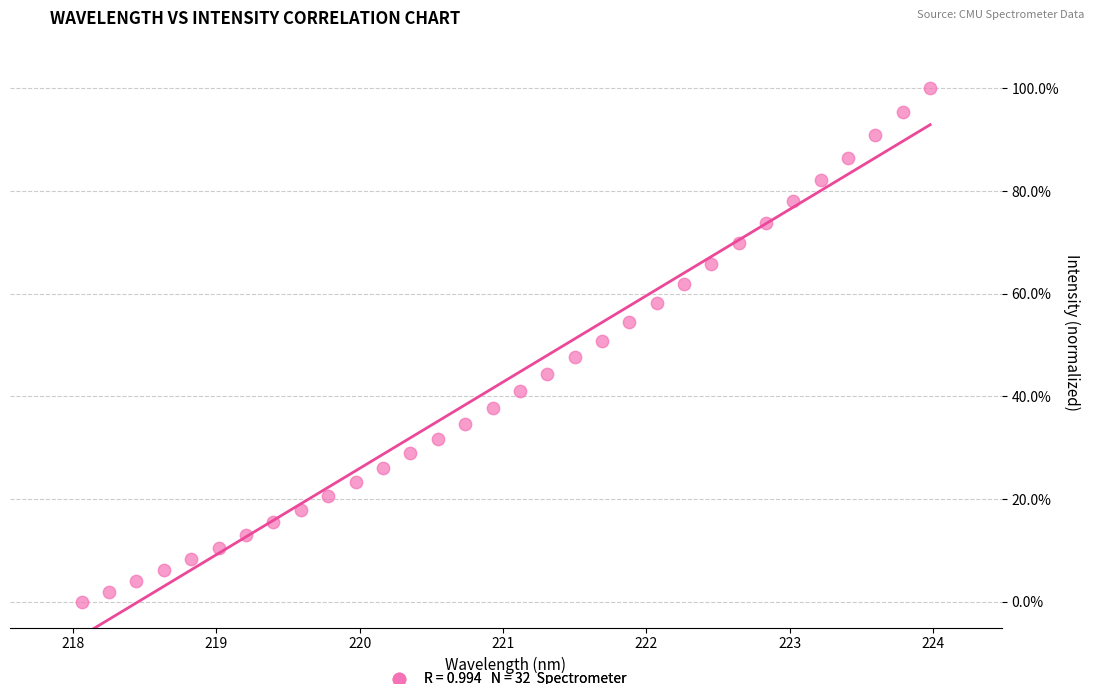

What is the range of Y values (max minus min)?

100.0